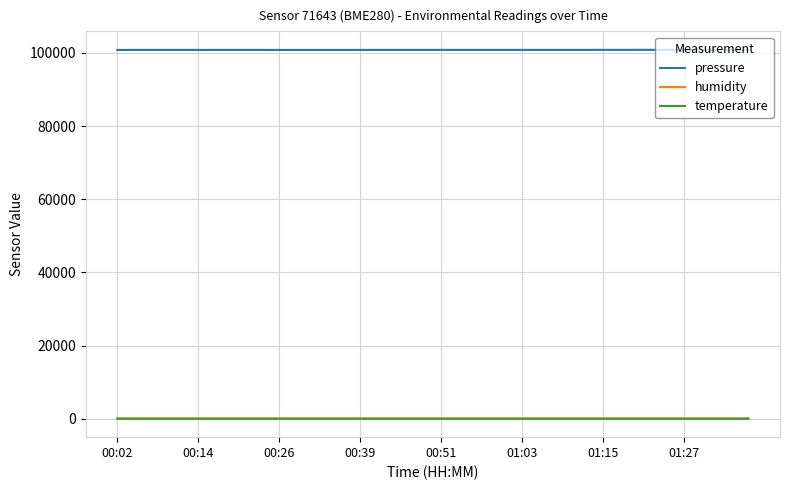

True or false: temperature and pressure cross at least once.

False